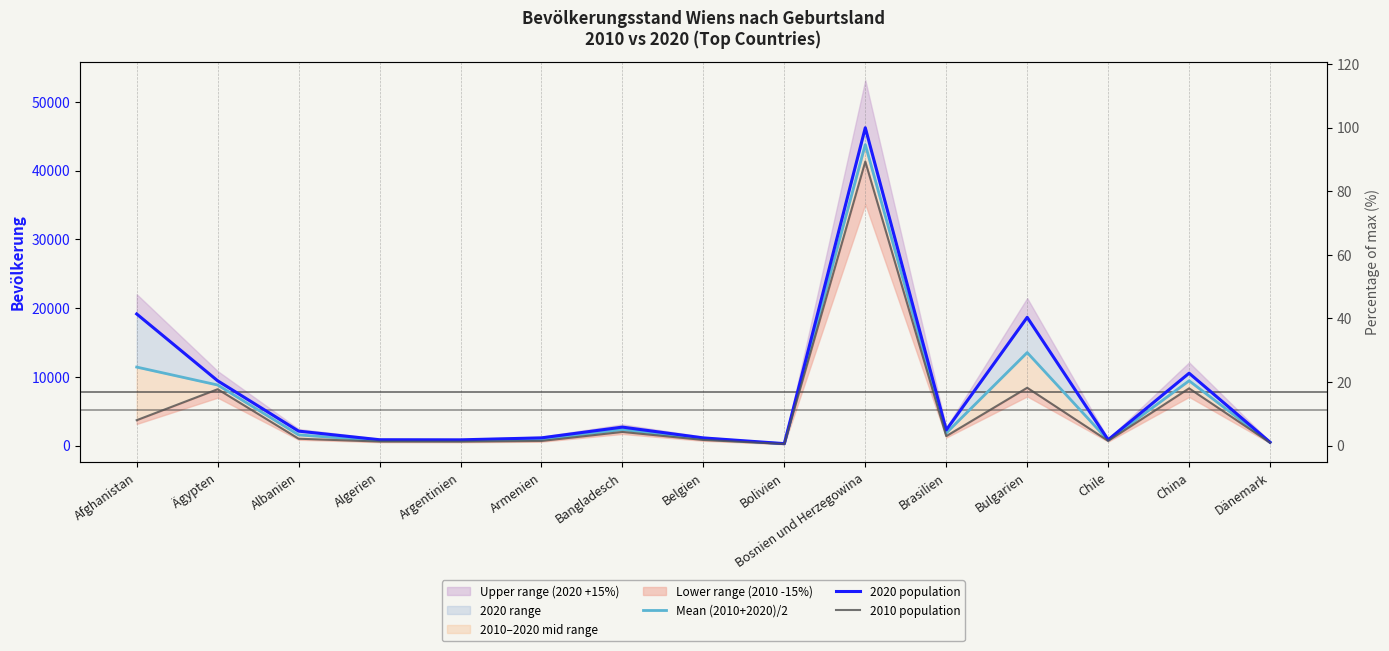

How many interior local valleys does the 2010 population series have?

4